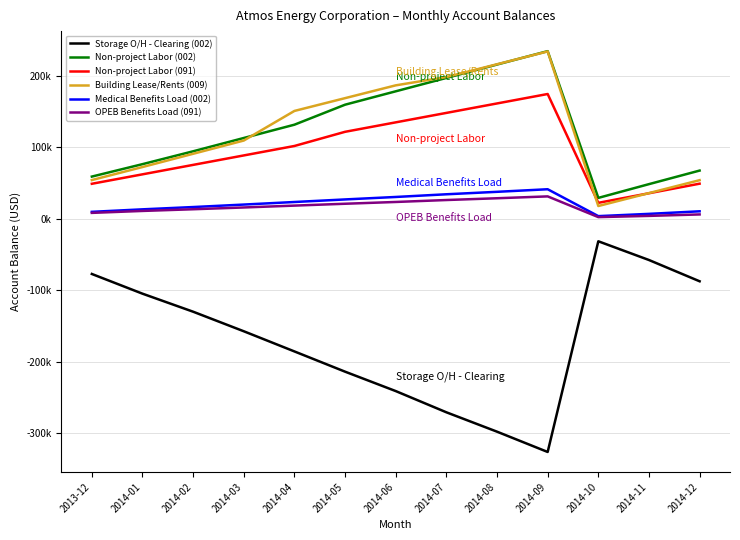

Is it true that Non-project Labor (002) equals 64861.6 at 2014-09?

False